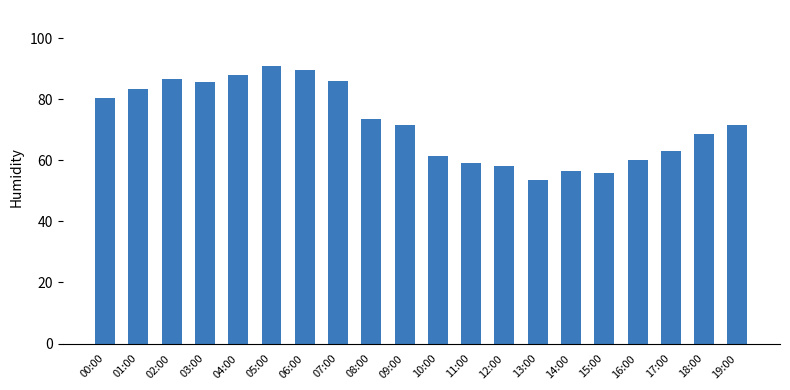

What is the ratio of the value at 15:00 to the value at 19:00?

0.8